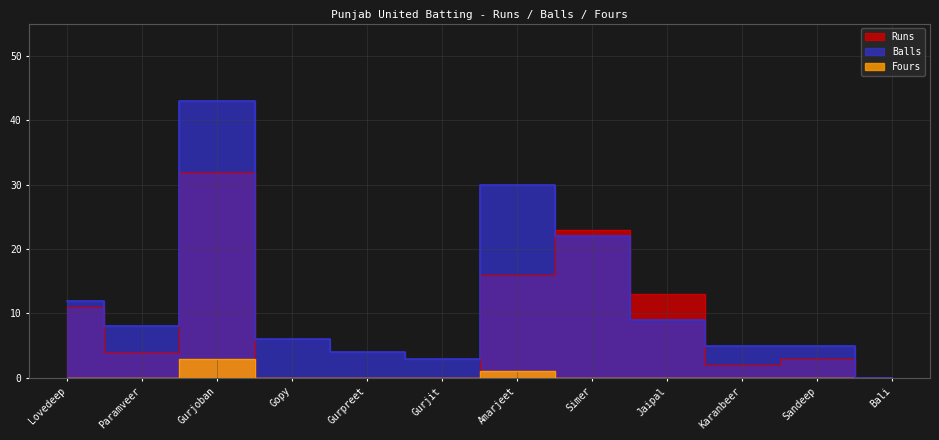

How many values in the Balls series exceed 8?

5